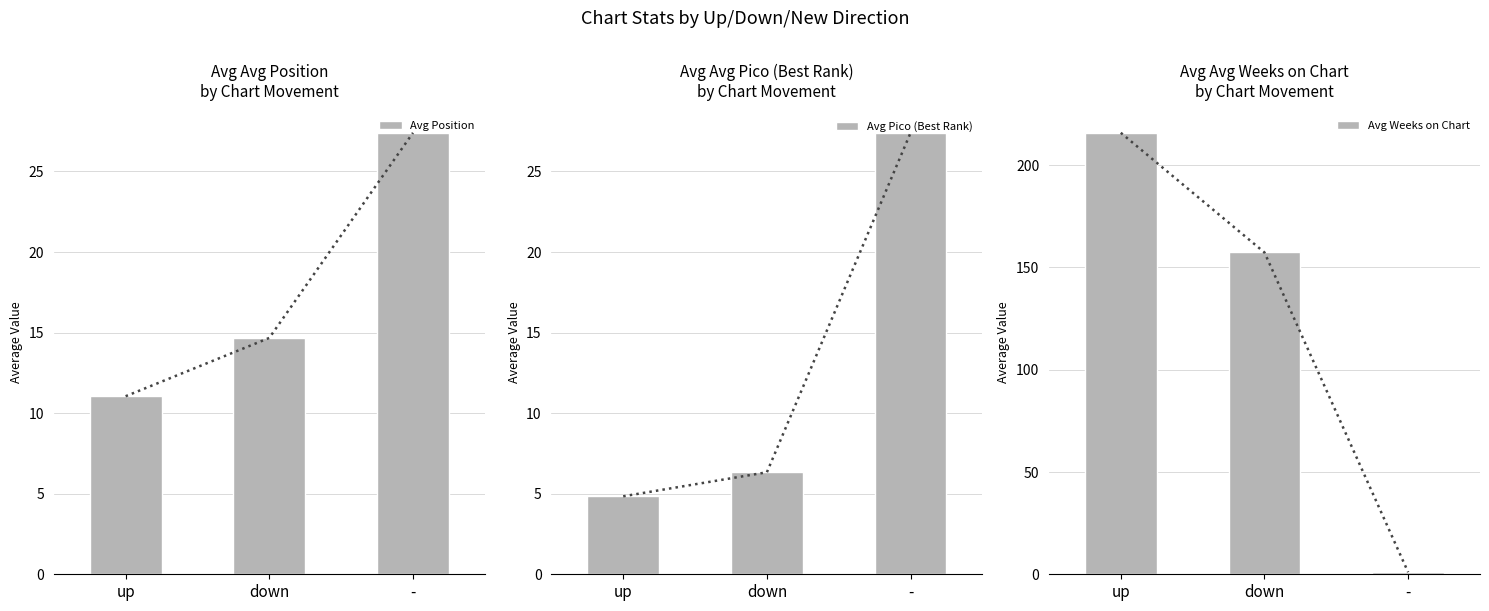

Reading left to right, list all the values displayed in this chart.

Avg Position: 11.1	14.7	27.4
Avg Pico (Best Rank): 4.8	6.3	27.4
Avg Weeks on Chart: 215.8	157.3	1.0